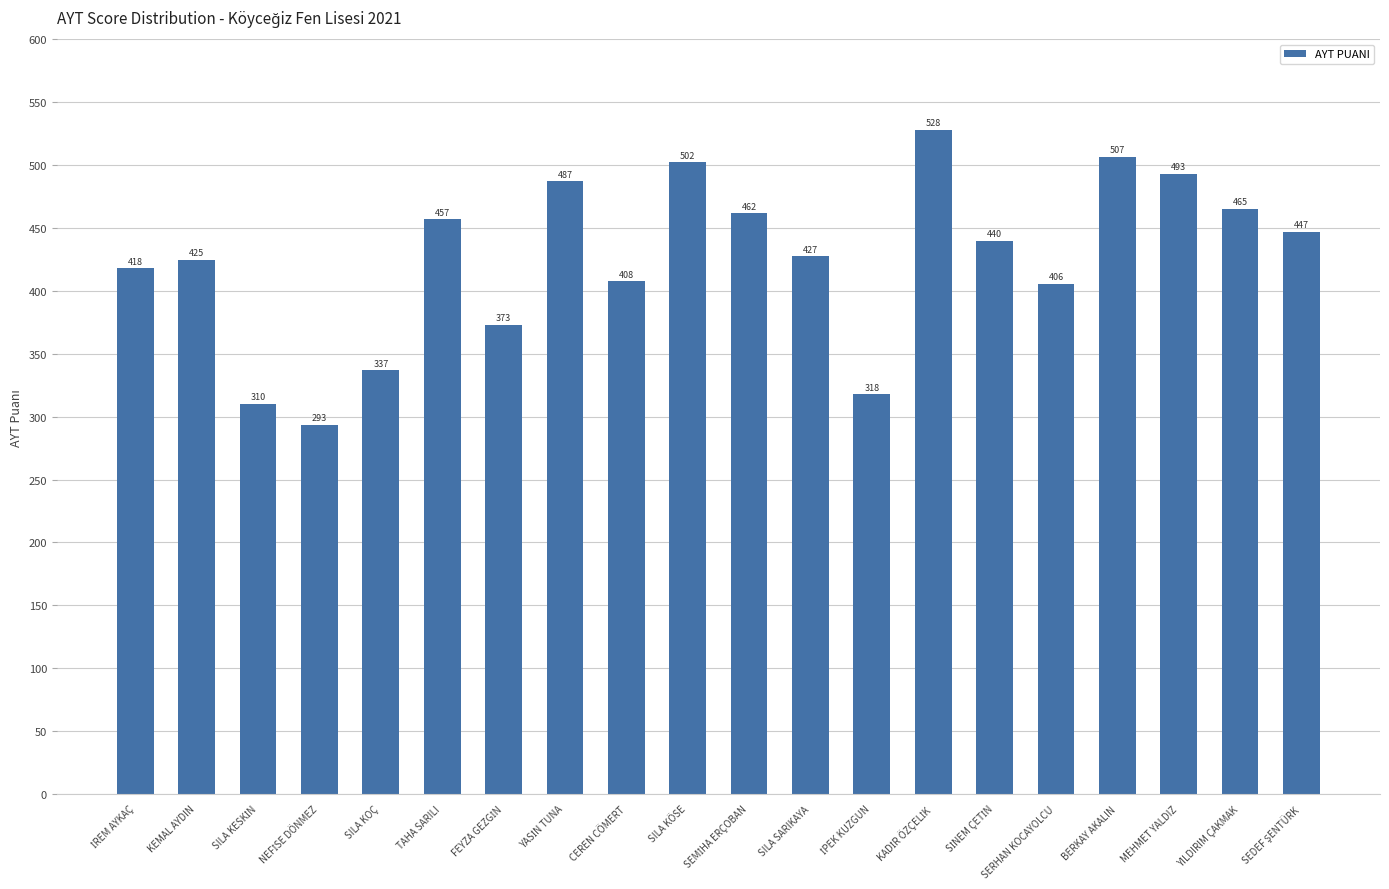

Where is the data nearest to the value 410?

CEREN CÖMERT